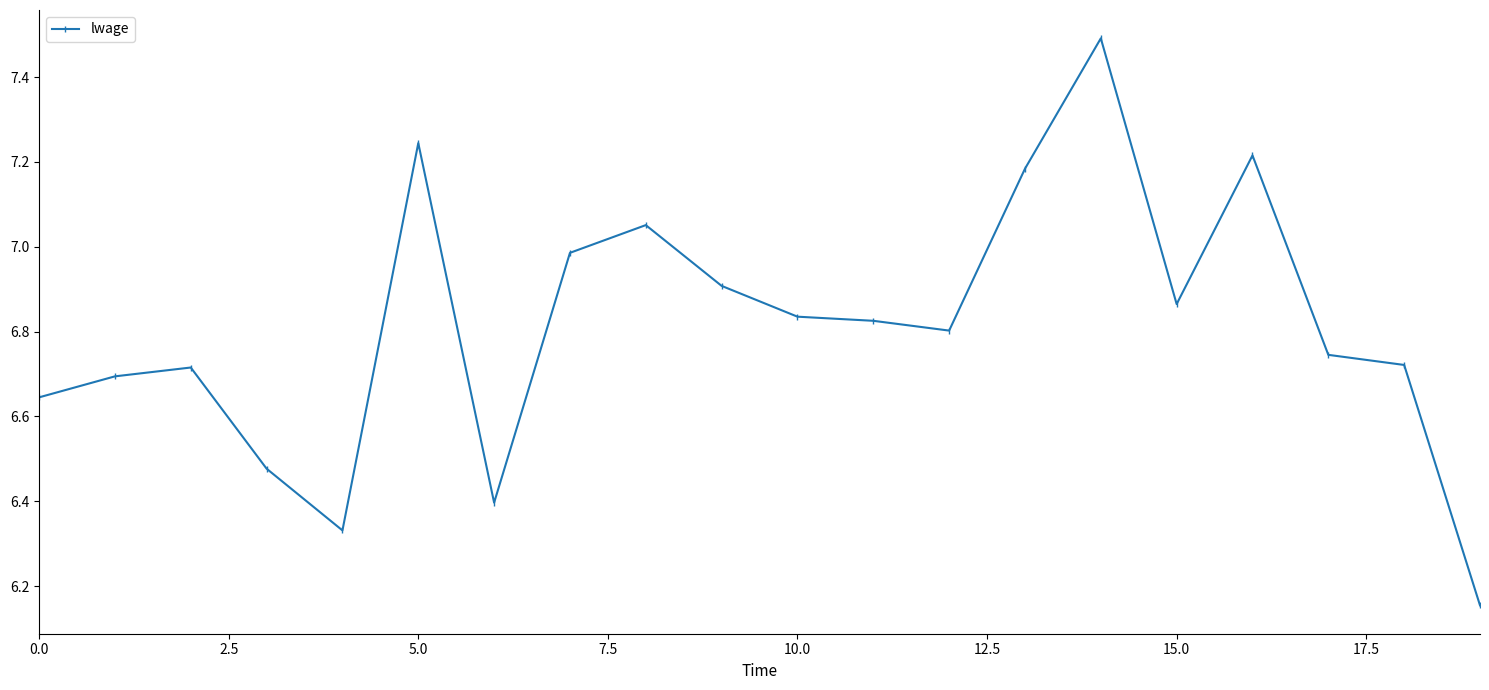

True or false: the data has more than 1 interior local peaks.

True